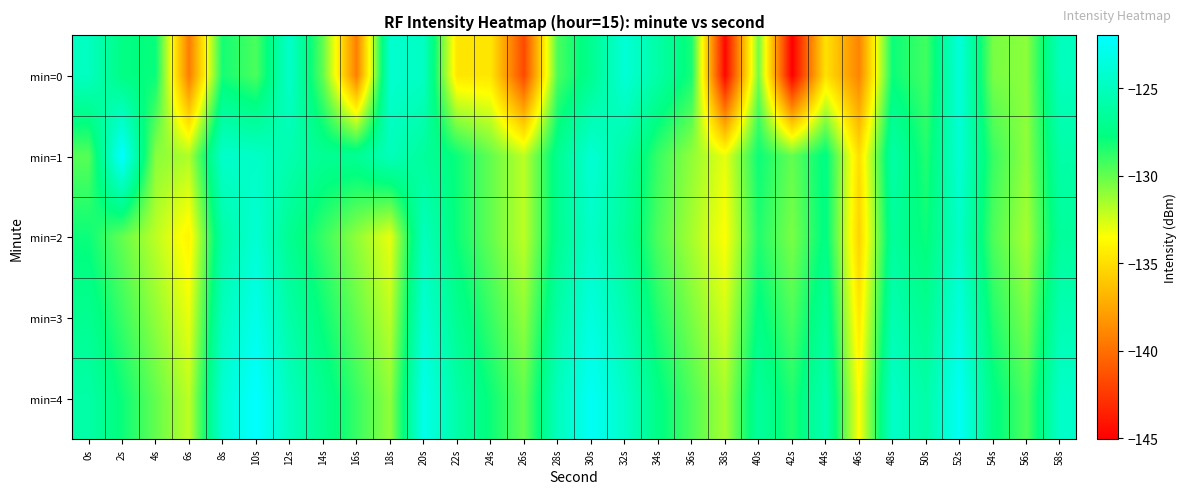

Which series has the largest total across all categories?

min=4